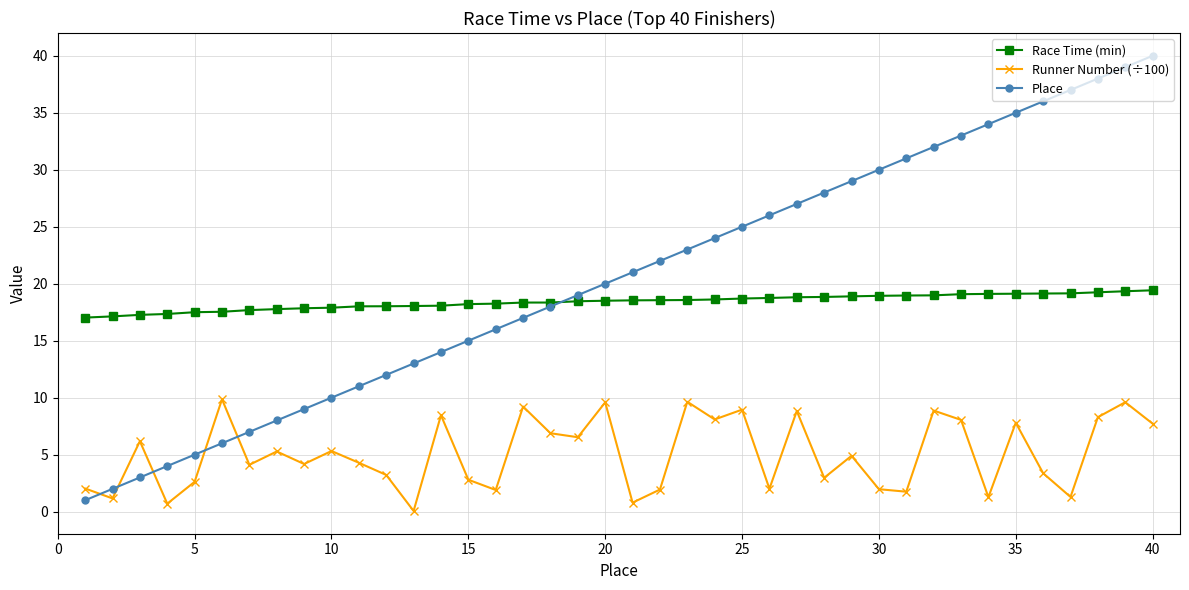

What is the value of the Place point at the 14th from the left?

14.0